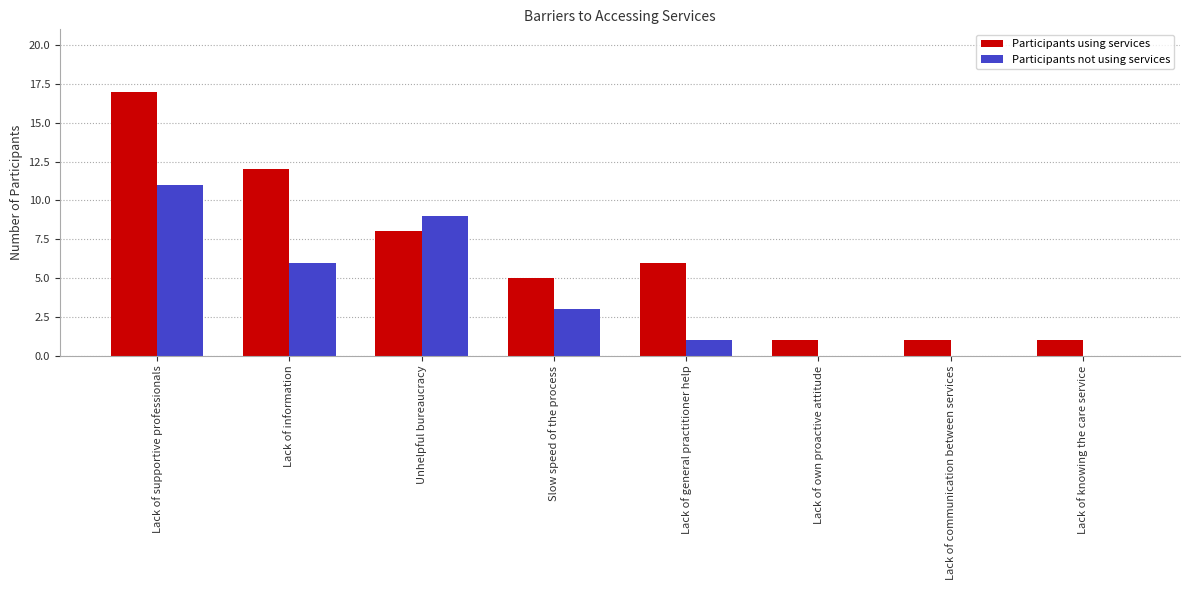

The Participants not using services series shows 0 at Lack of own proactive attitude. True or false?

True